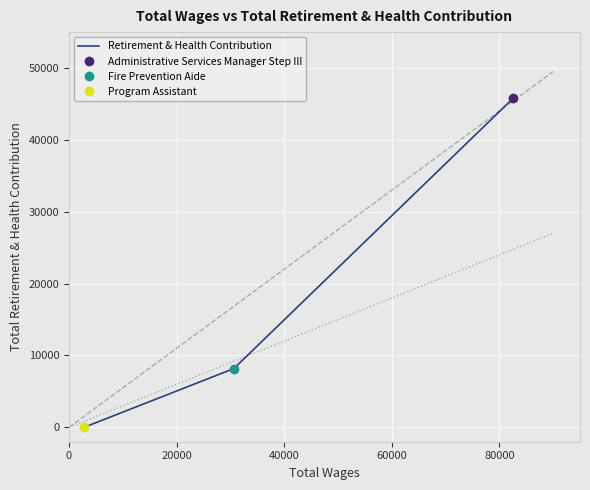

What is the difference between the second highest and minimum values?

8182